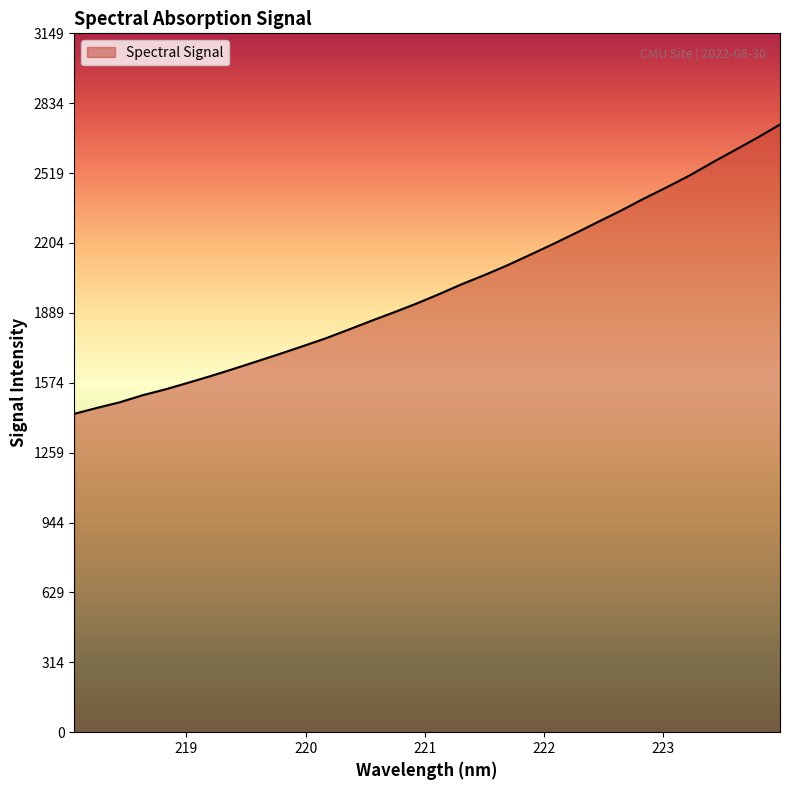

What is the minimum value shown in the chart?

1435.0